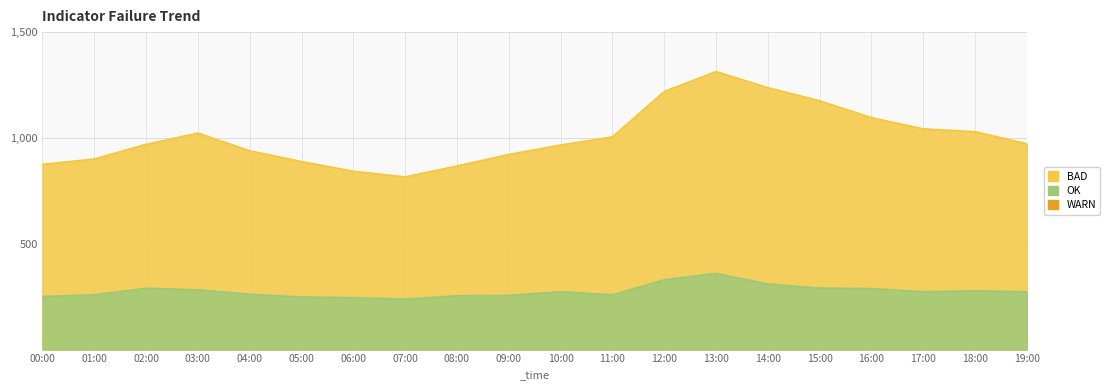

Does the chart display data point markers on the line(s)?

No